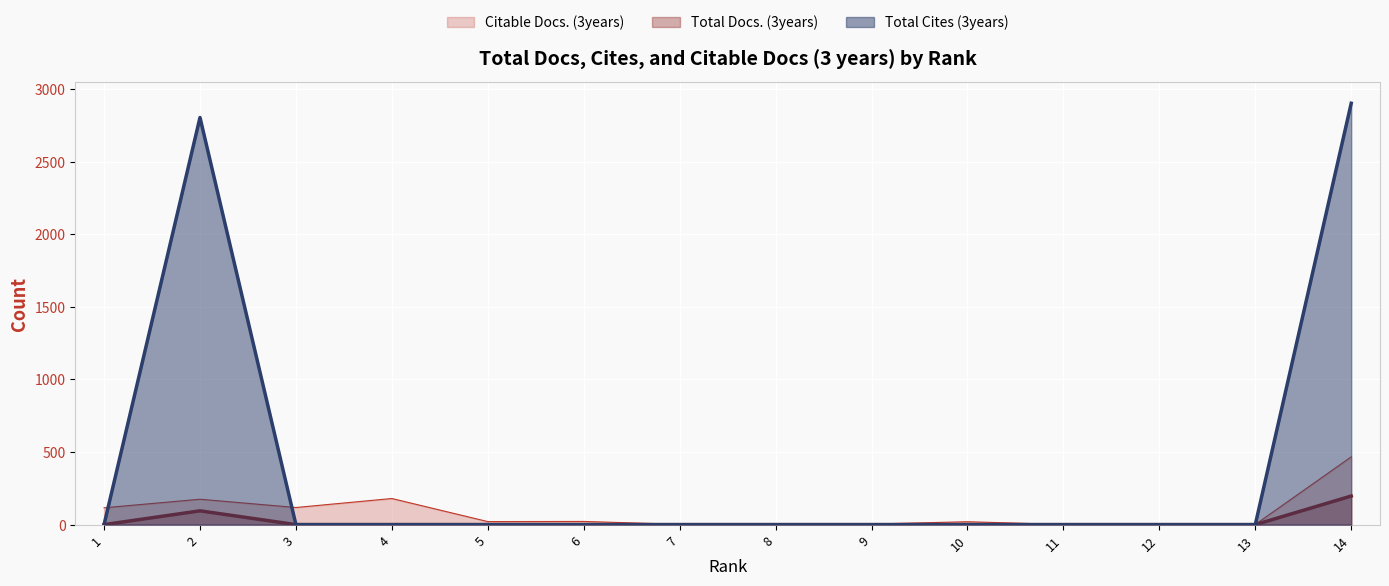

What is the spread (max minus min) of values at 3?

118